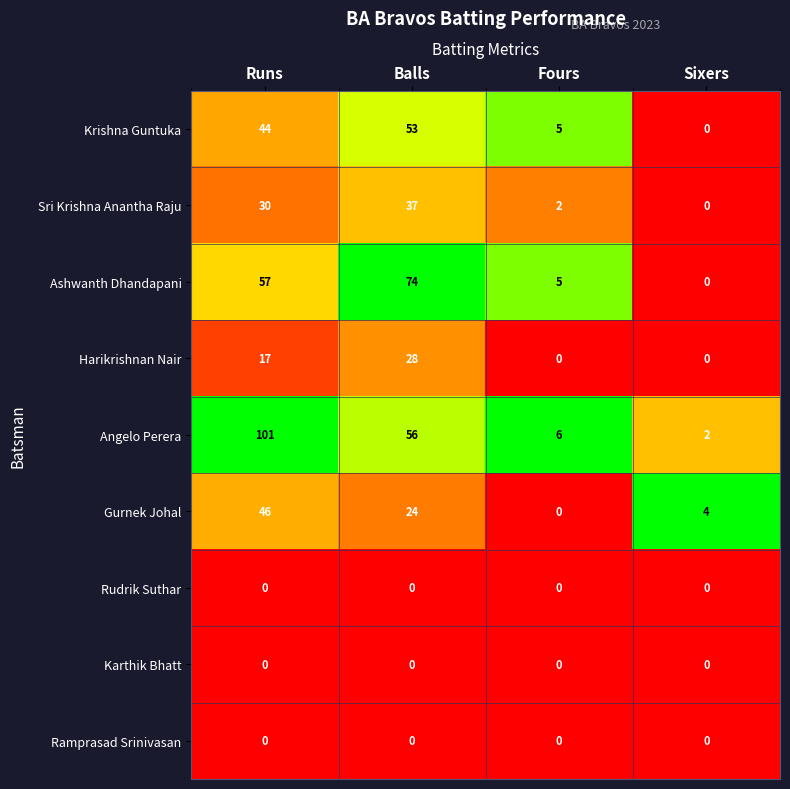

Which label corresponds to the largest value in the chart?

Runs